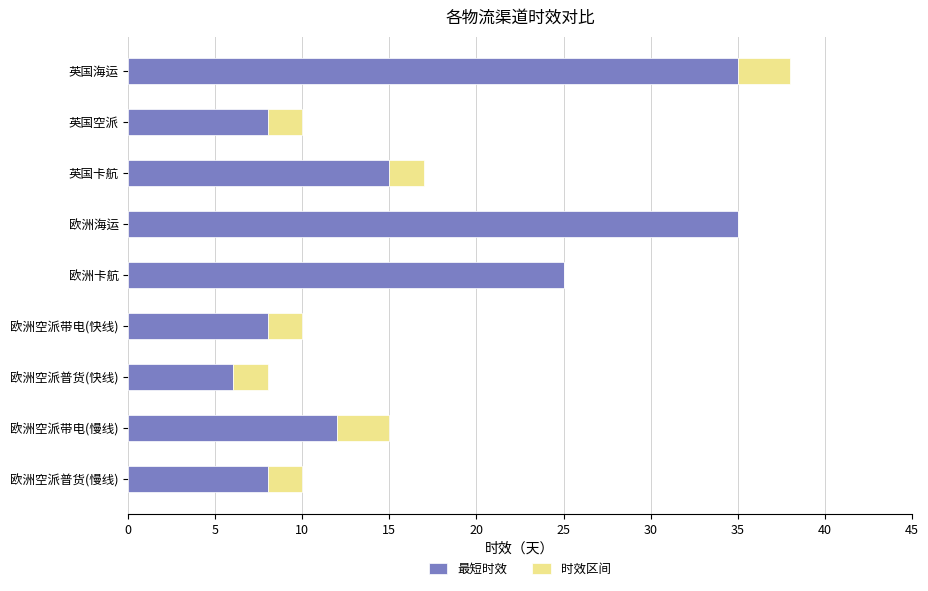

True or false: 最短时效 has a value of 3 at 欧洲空派普货(快线).

False